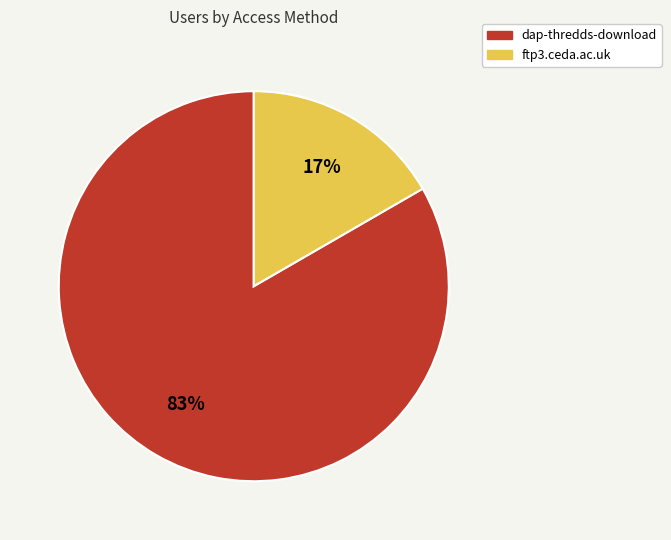

Does any single category account for the majority?

Yes